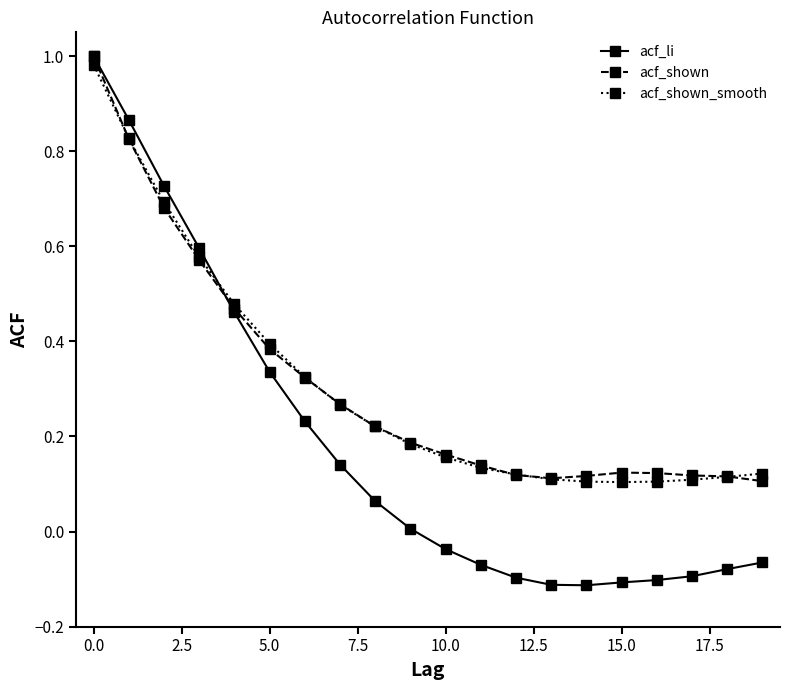

How many series are shown in this chart?

3